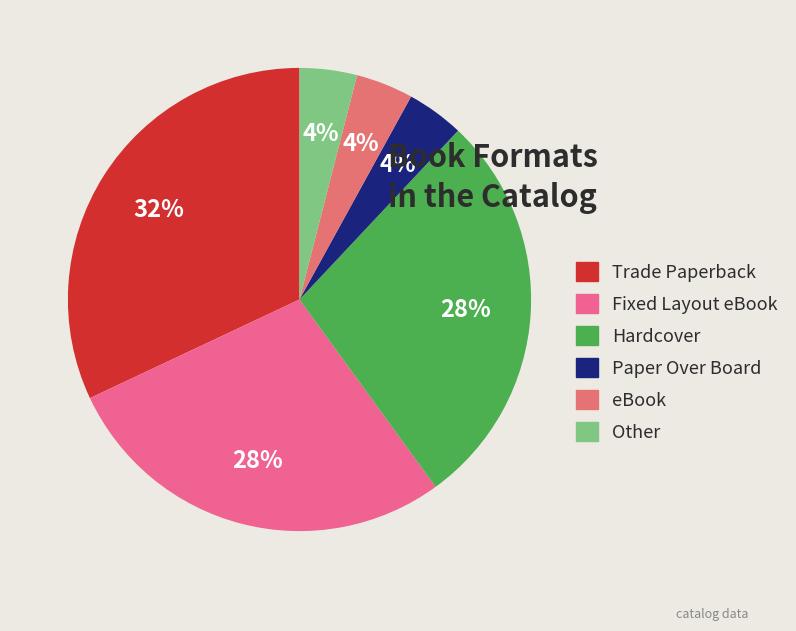

How many slices are in this pie chart?

6